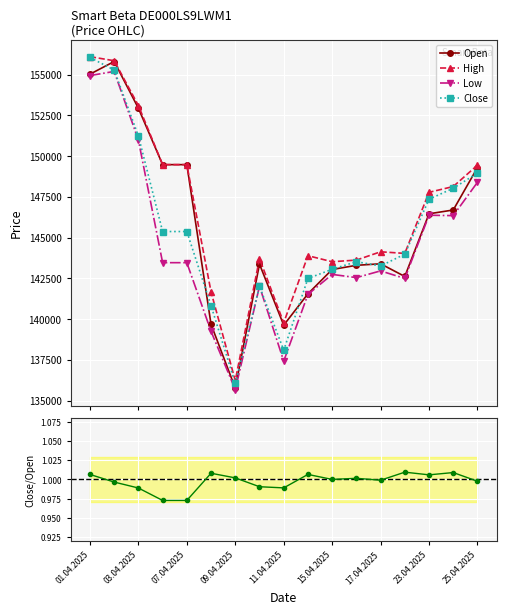

True or false: High and Low cross at least once.

False